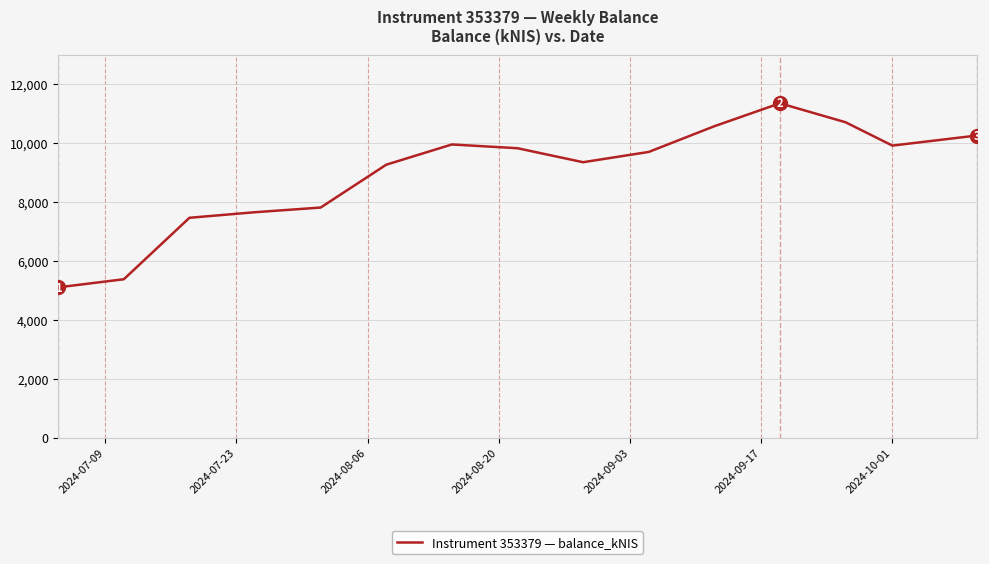

How many lines are shown in the chart?

1